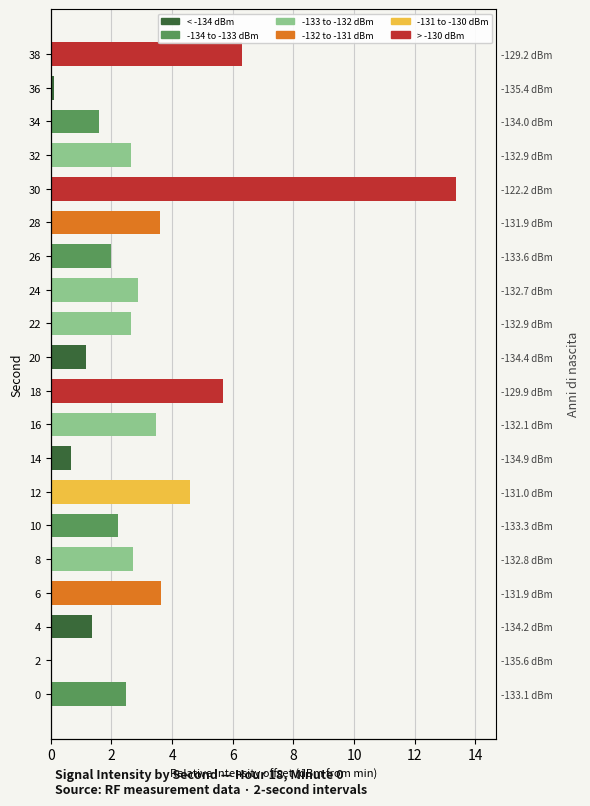

Between 14 and 2, which is larger?

14